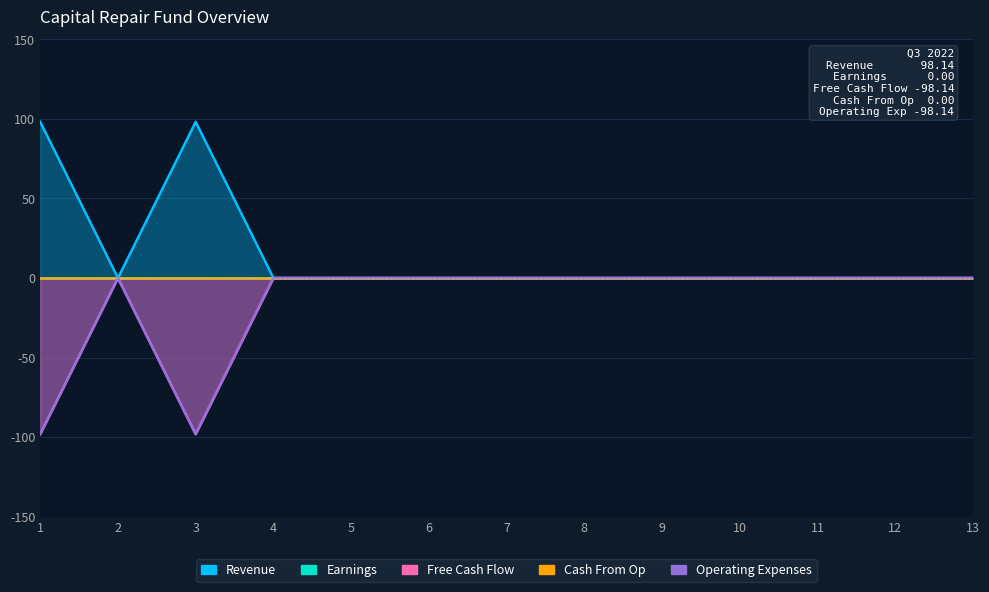

True or false: Revenue has a value of 0.0 at 2.

True